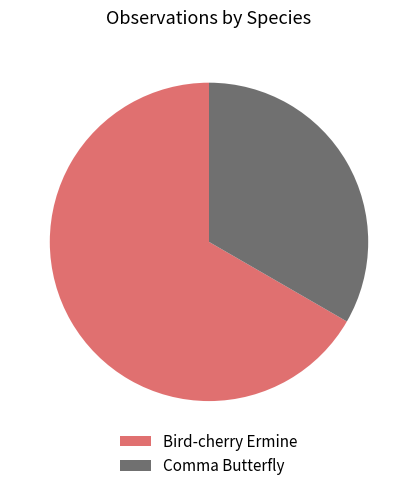

The Comma Butterfly slice represents 23% of the pie. True or false?

False